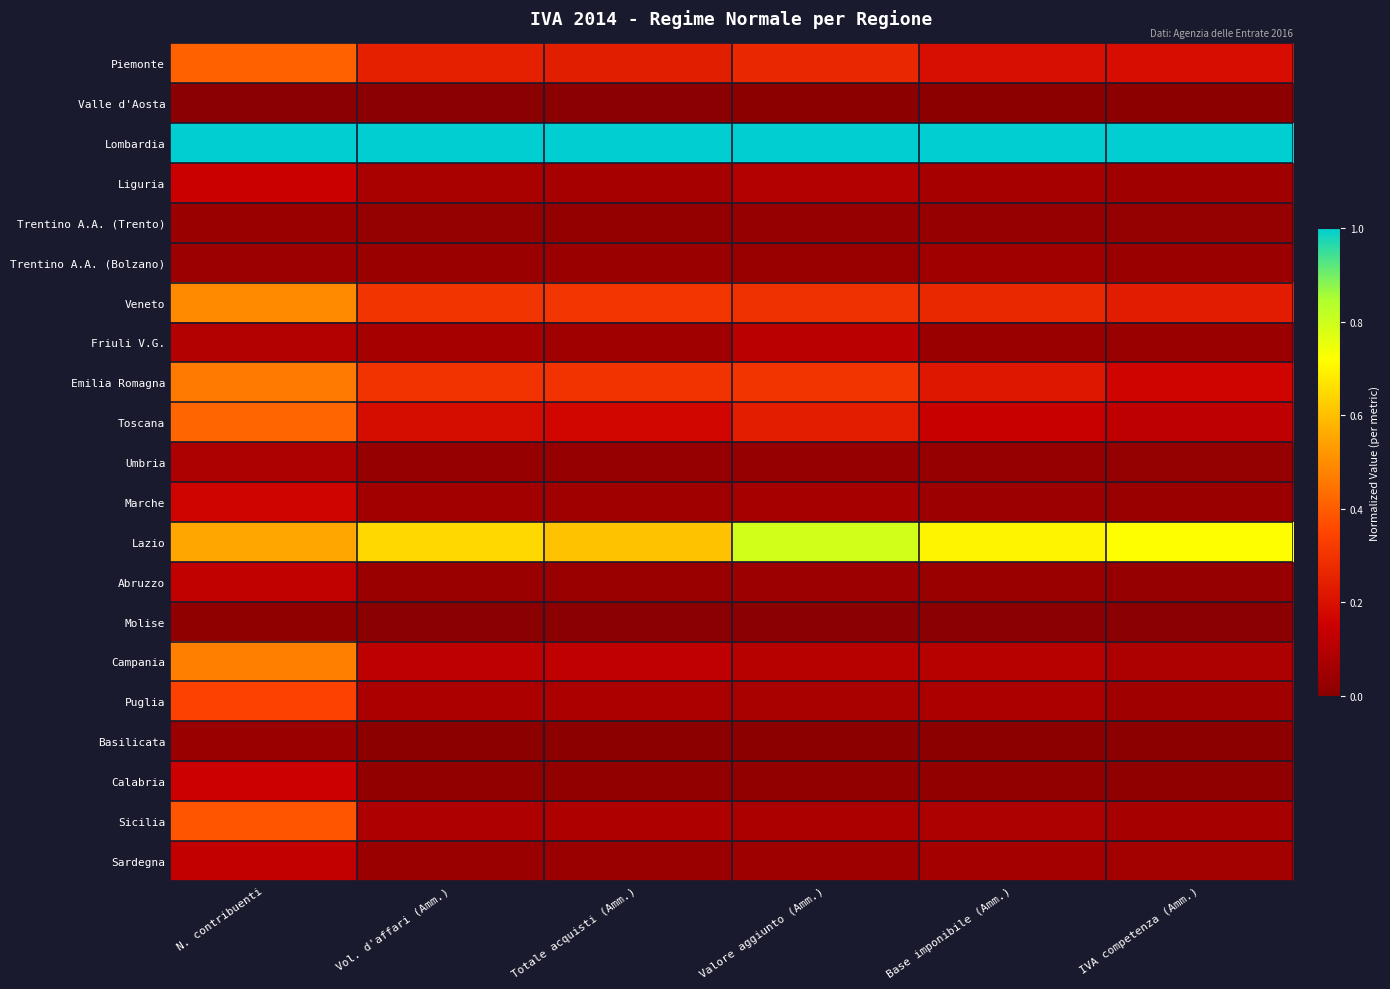

Which series has the largest total across all categories?

Lombardia